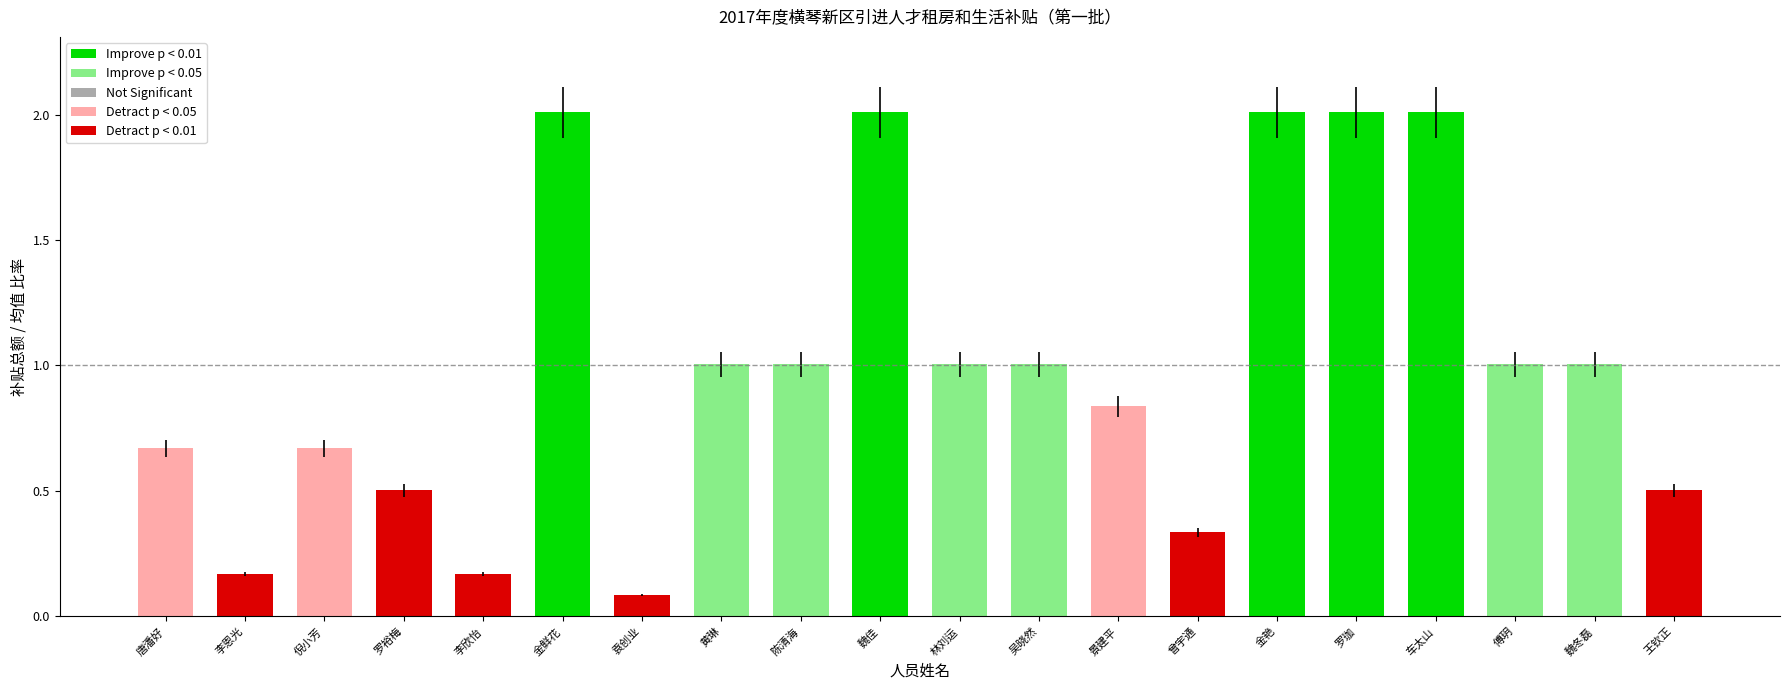

What is the difference between the second highest and minimum values?

1.9